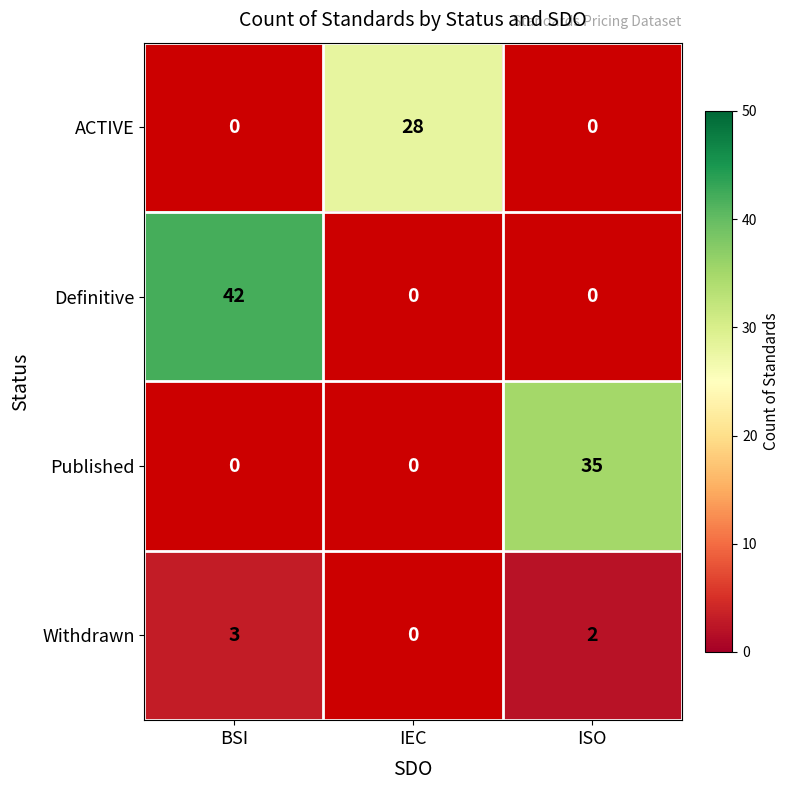

True or false: ACTIVE has a value of 11 at IEC.

False